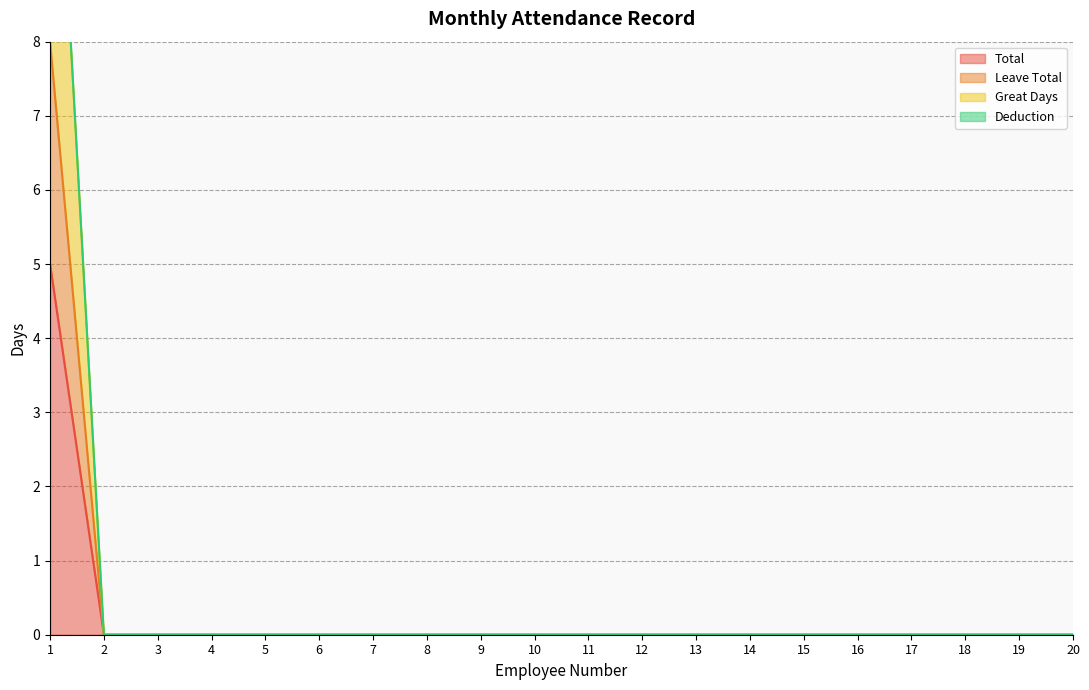

What is the sum of all Leave Total values?

8